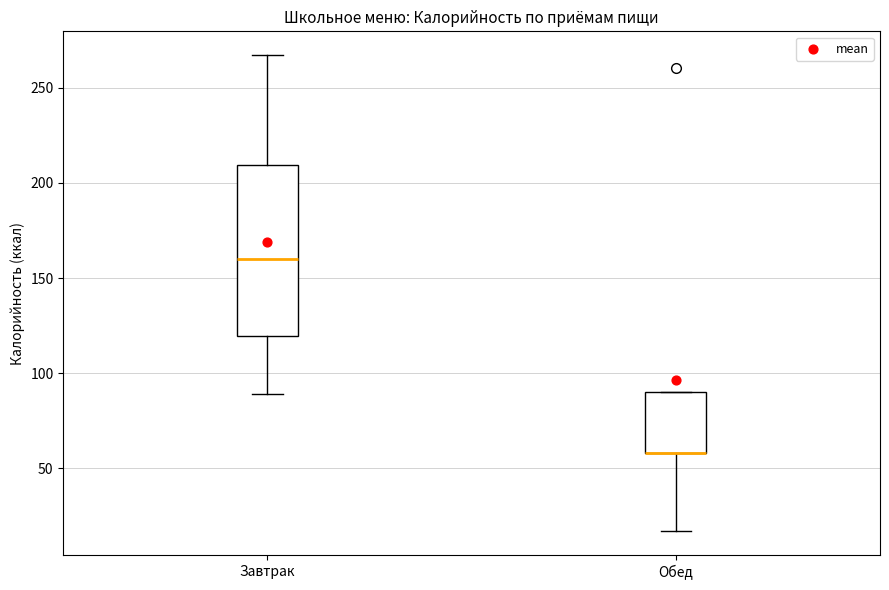

Reading left to right, read every box against the y-axis: the position of its median line, the range the box covers, and the ends of its whiskers. The values are not printed on the chart, so give them approximately, as read against the axis.

Завтрак: median 160, box 120 to 210, whiskers 90 to 265
Обед: median 60 (drawn on the box's lower edge), box 60 to 90, whiskers 15 to 90